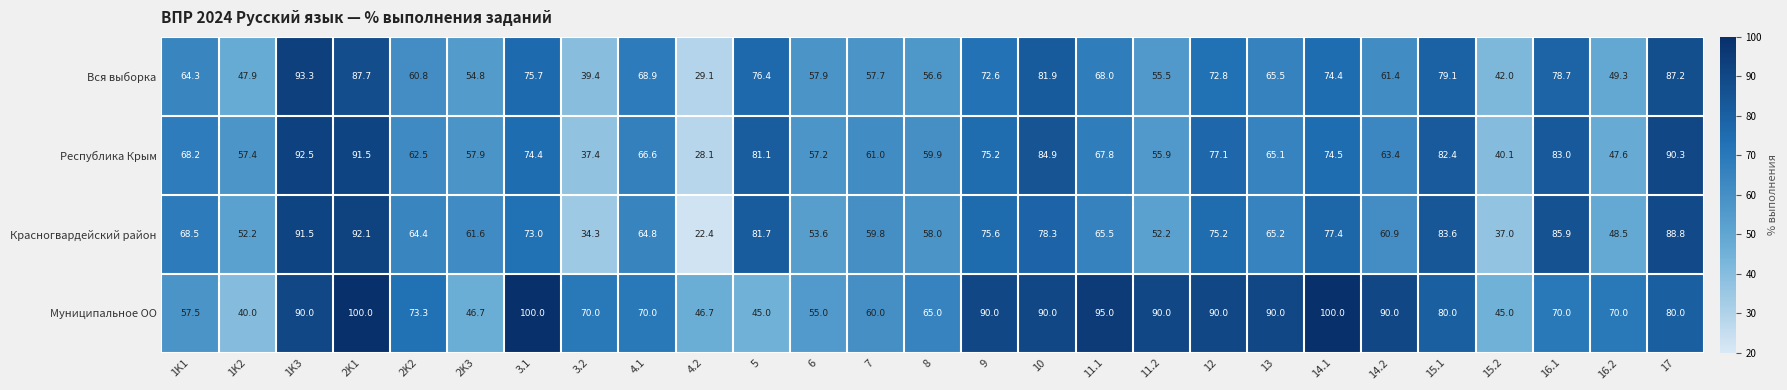

What is the minimum value for Республика Крым?

28.1